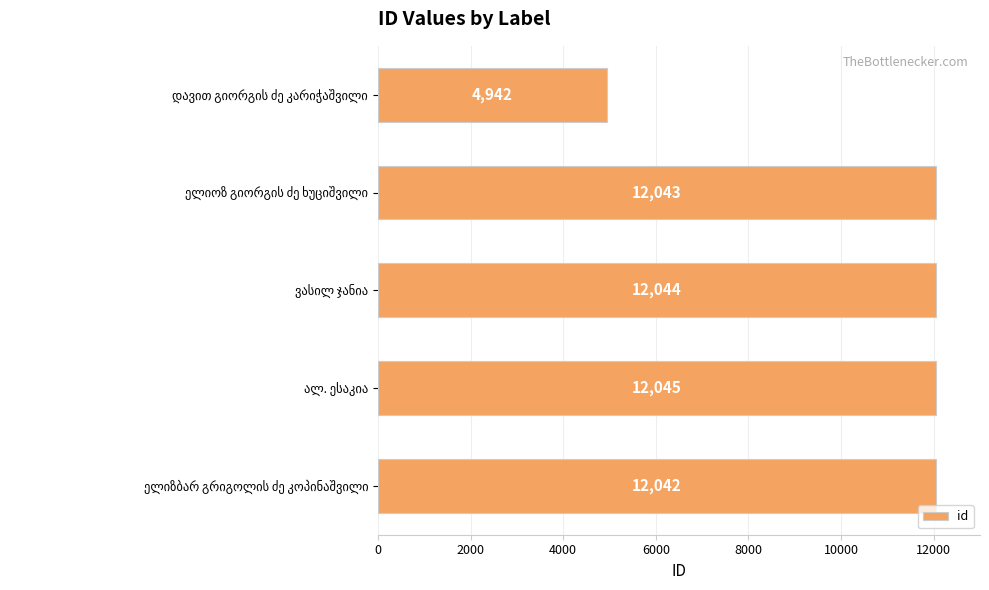

What is the difference between the second highest and minimum values?

7102